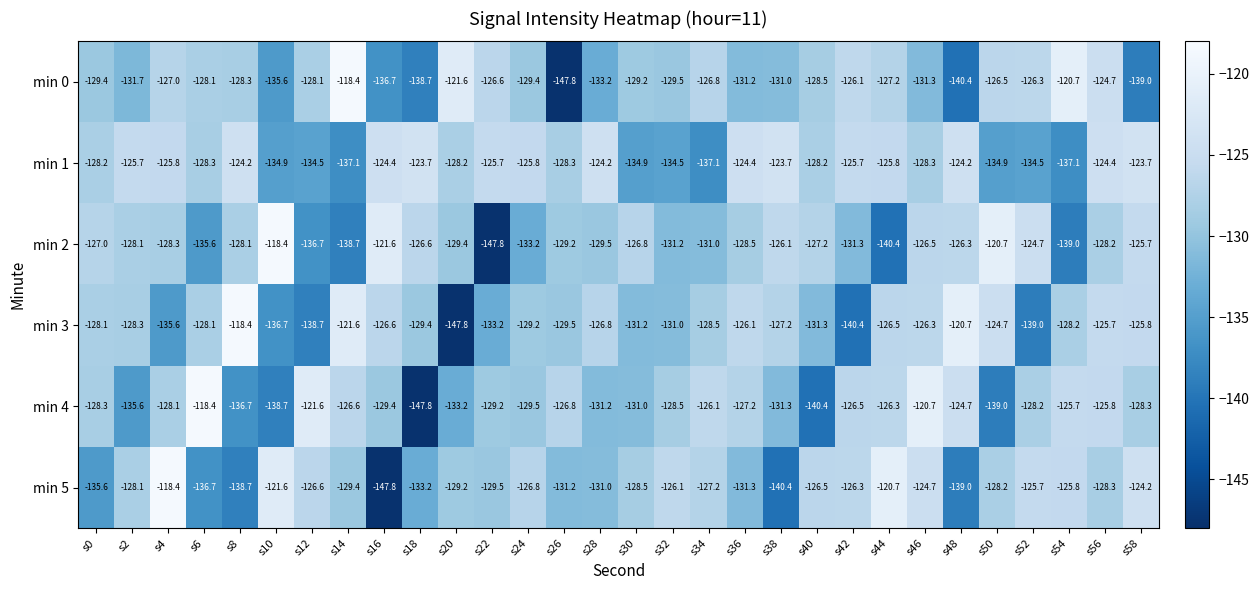

Between s12 and s24, which series saw the biggest shift?

min 3